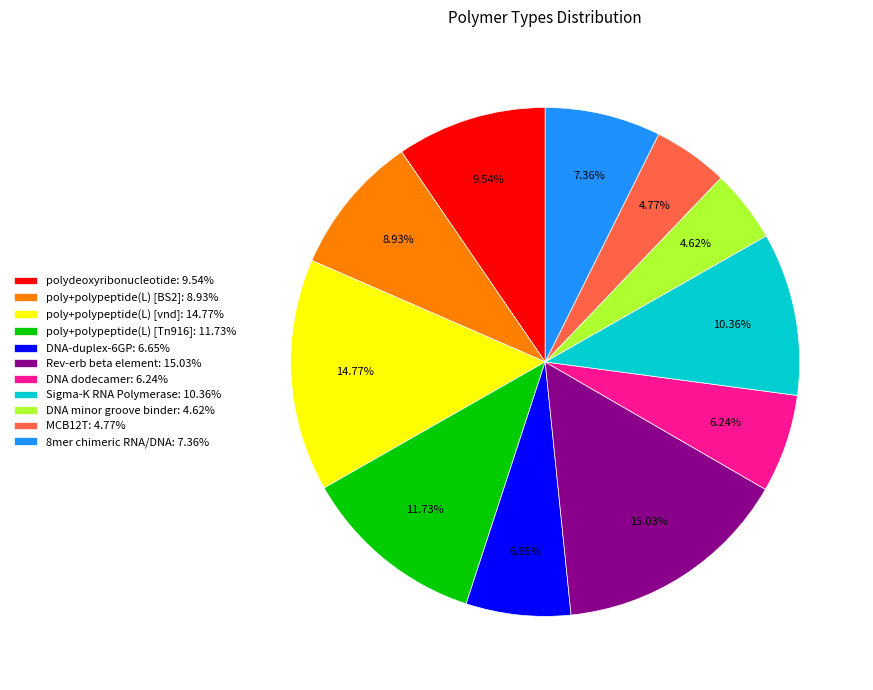

Is there a majority slice in this chart?

No